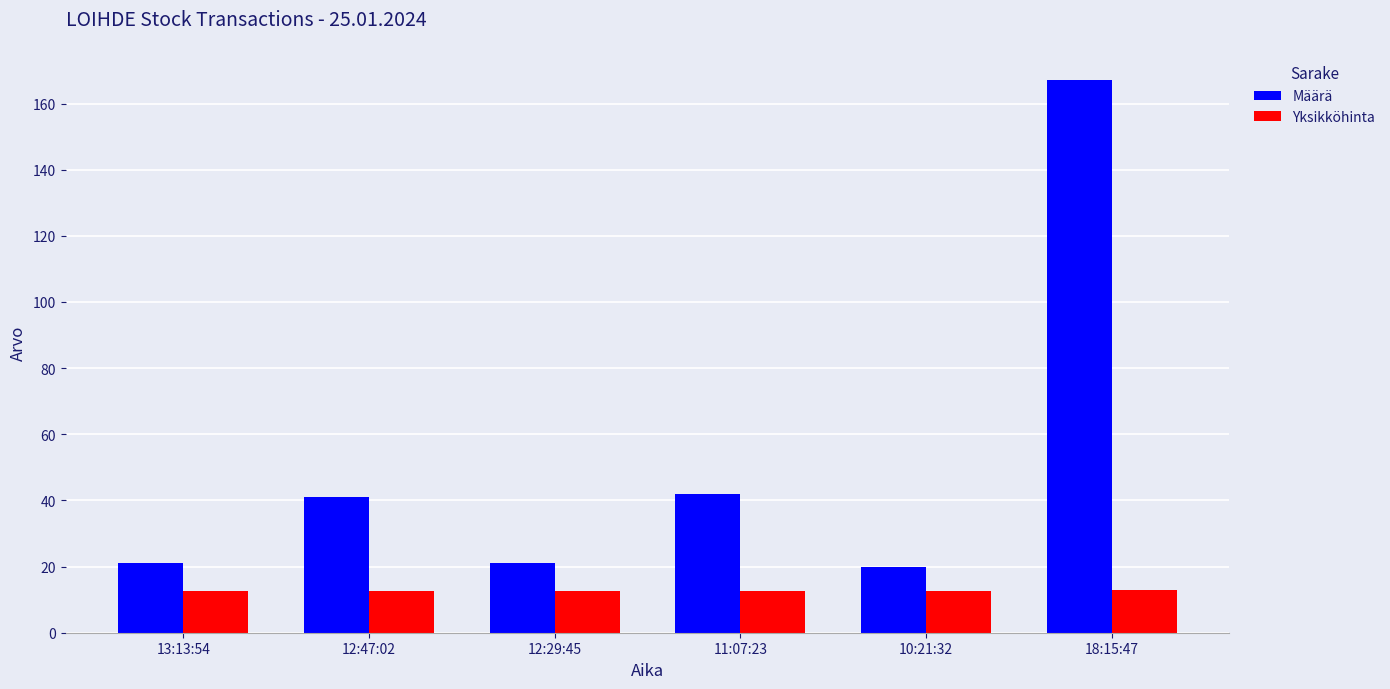

Which series has the largest total across all categories?

Määrä